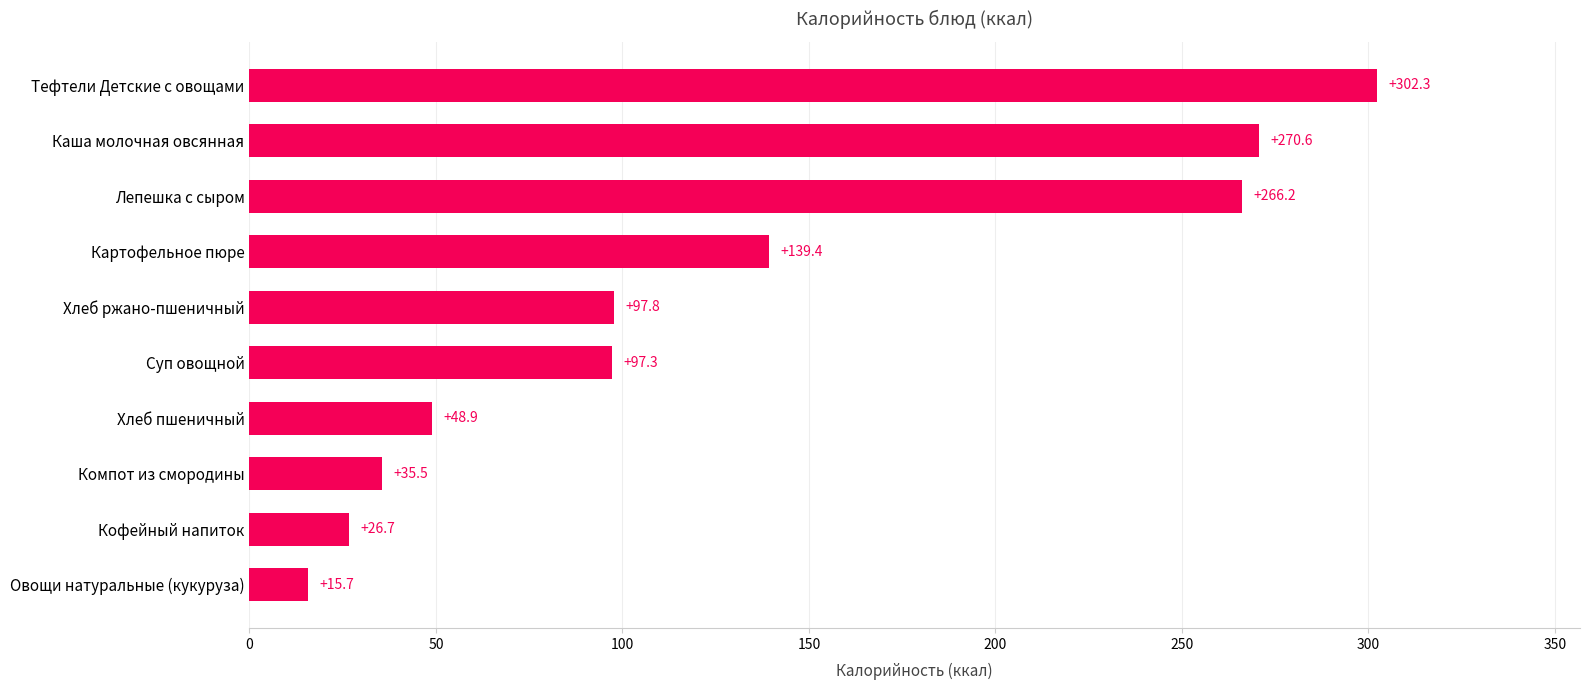

Is it true that the value at Суп овощной is 97.3?

True